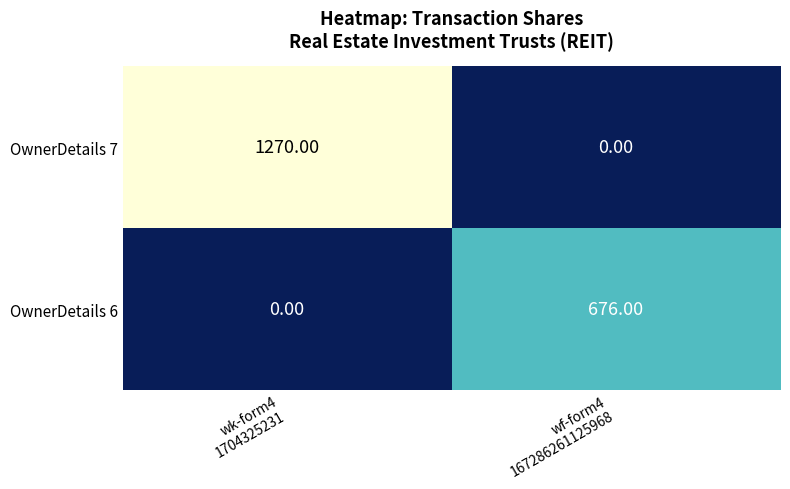

Rank the series by their maximum value, from highest to lowest.

OwnerDetails 7, OwnerDetails 6